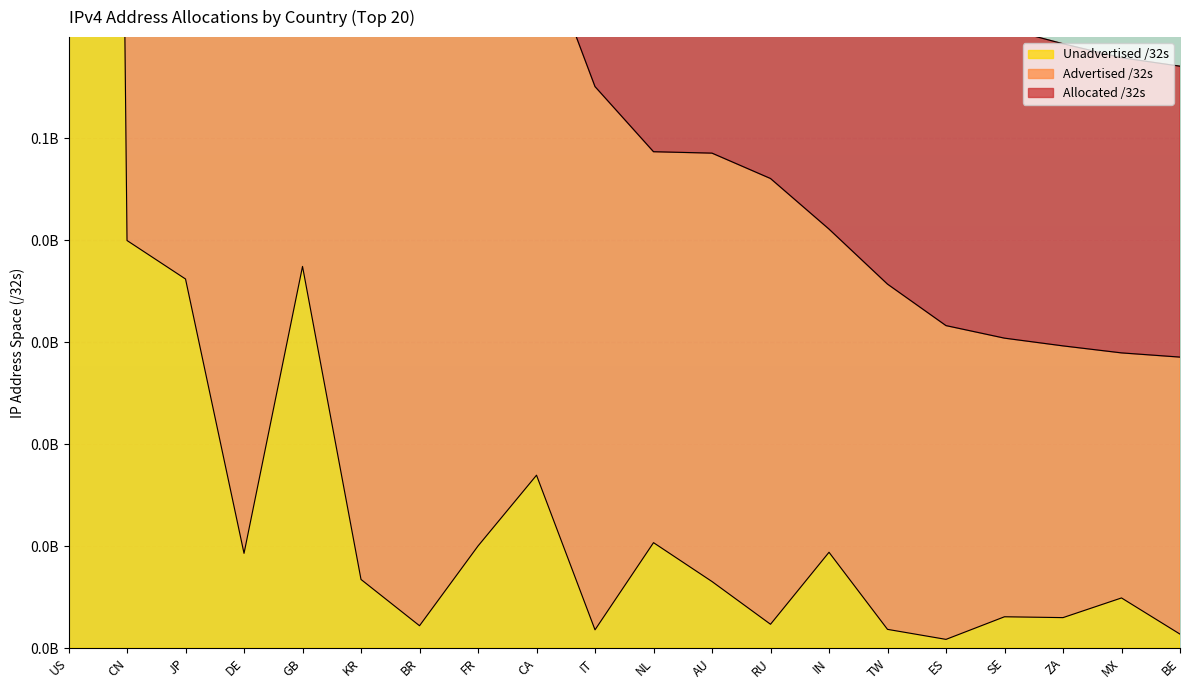

List the series in order of their peak value, highest first.

Advertised /32s, Allocated /32s, Unadvertised /32s